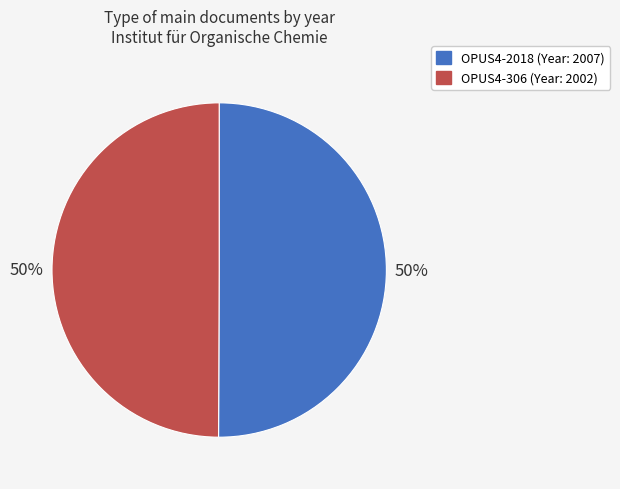

Approximately how many times larger is the value at OPUS4-2018 compared to OPUS4-306?

1.0